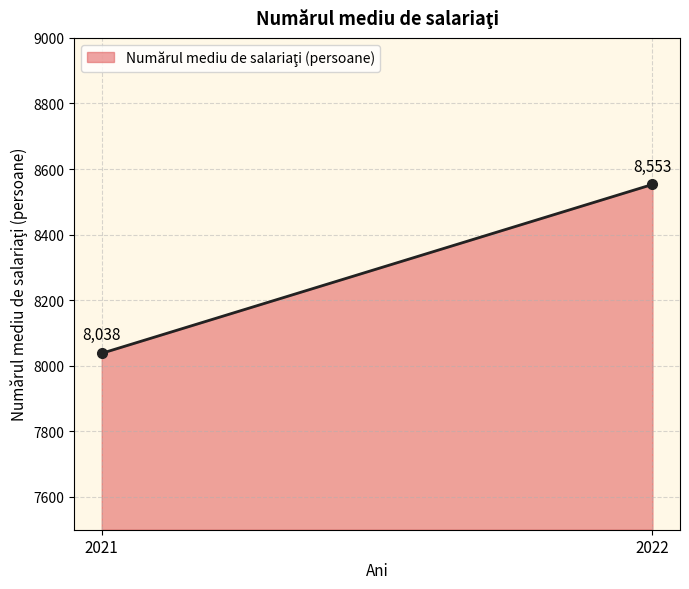

Reading left to right, what are all the values shown in this chart?

2021=8038	2022=8553